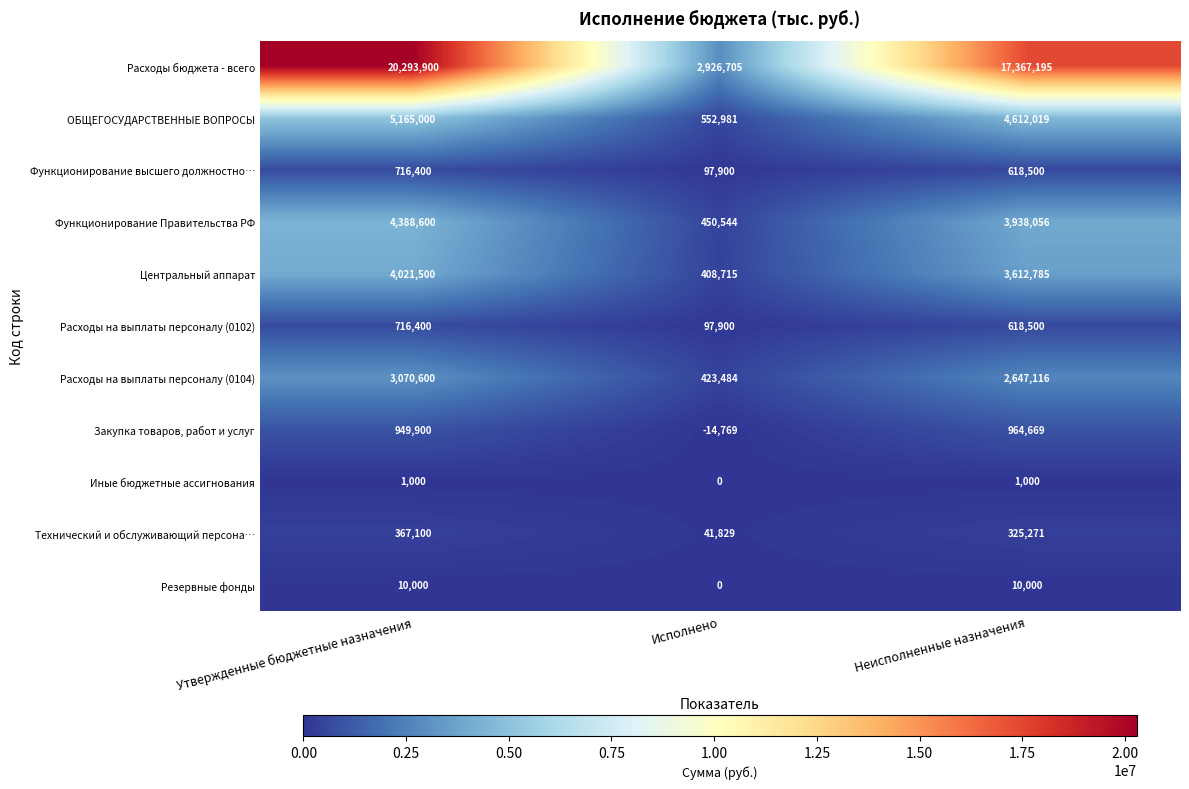

At which label is ОБЩЕГОСУДАРСТВЕННЫЕ ВОПРОСЫ closest to 2858990?

Неисполненные назначения